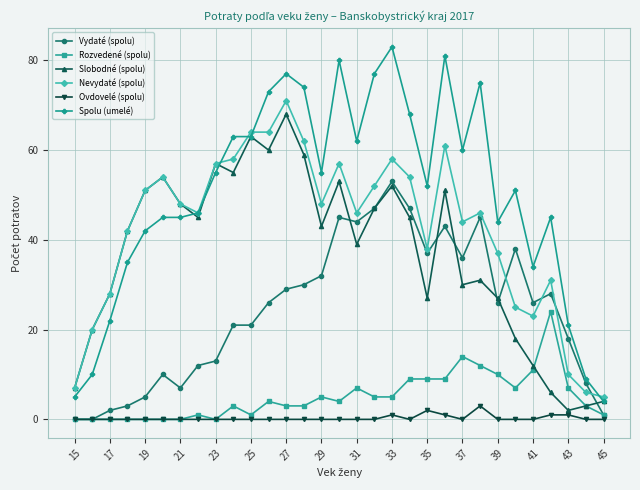

Which series has the widest spread of values?

Spolu (umelé)